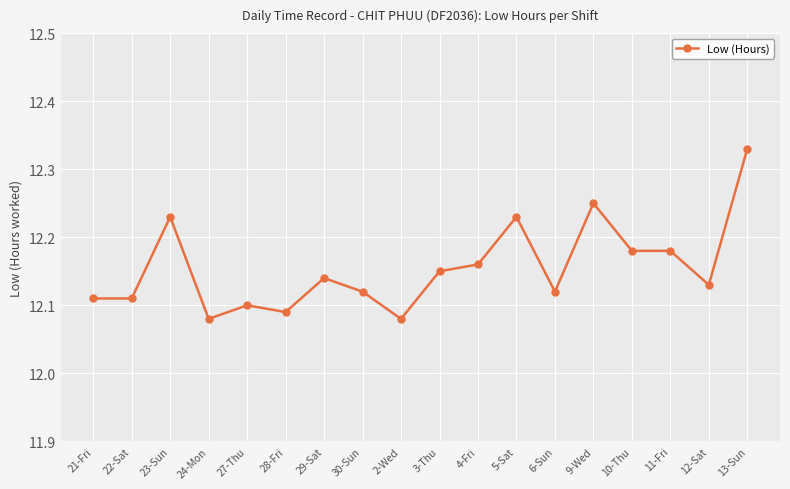

Which has a higher value, 23-Sun or 28-Fri?

23-Sun